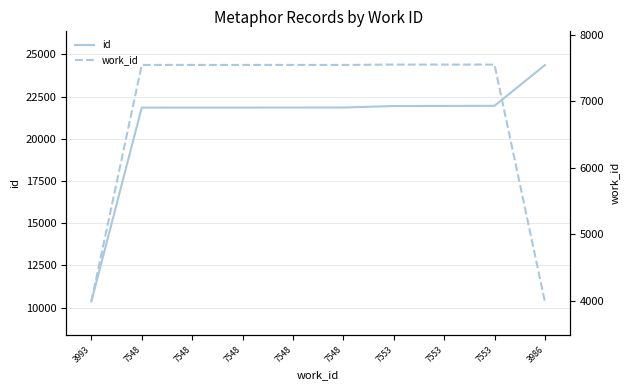

What is the difference between the highest and lowest values at 3993?

6374